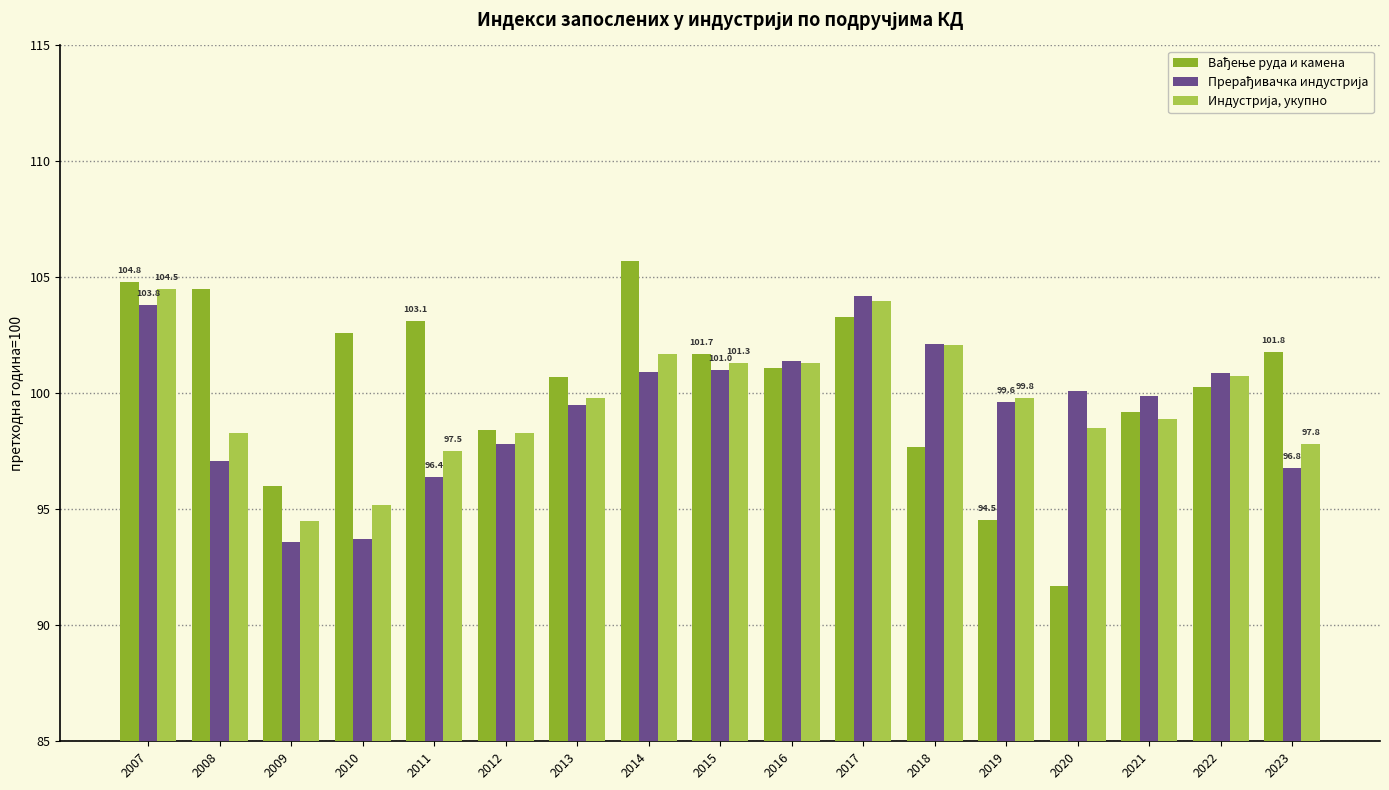

Which category has the highest value across all series?

2014